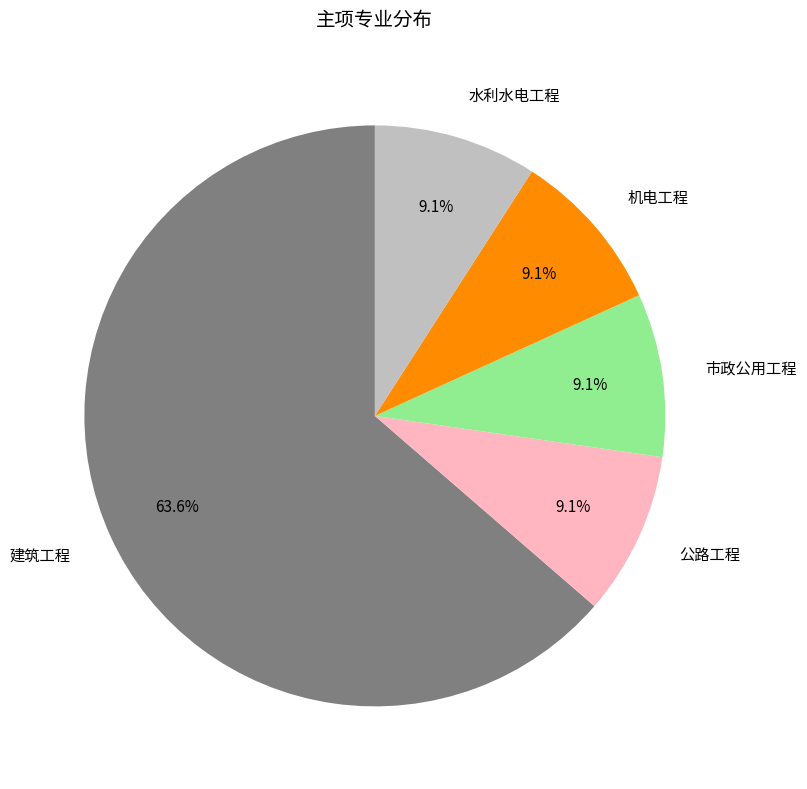

What is the largest slice in the pie chart?

建筑工程